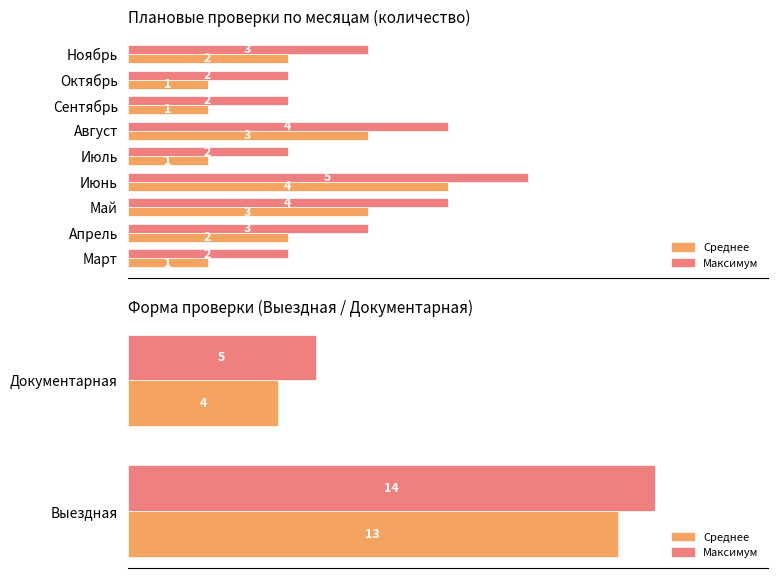

What are all the series names shown in the legend?

Максимум, Среднее